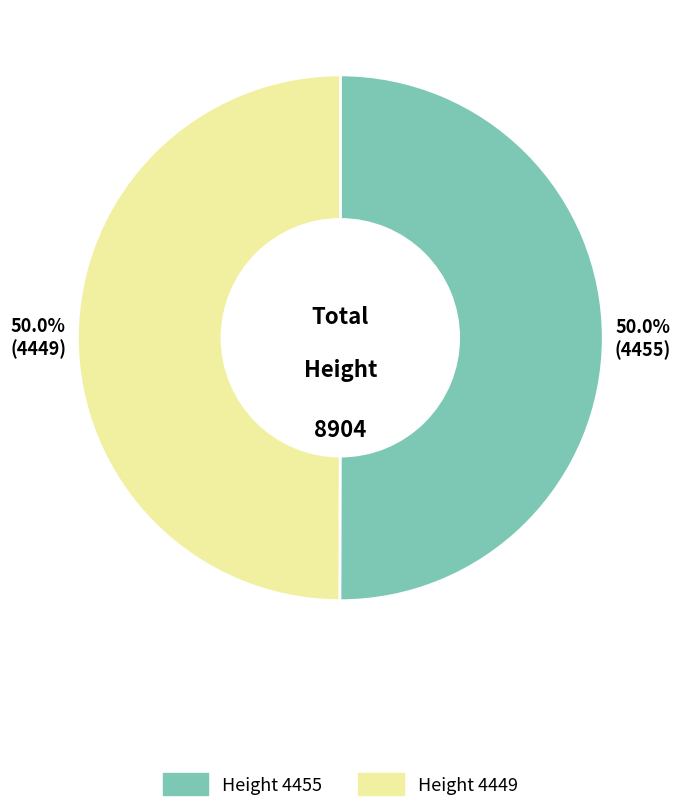

How many segments does this pie chart have?

2